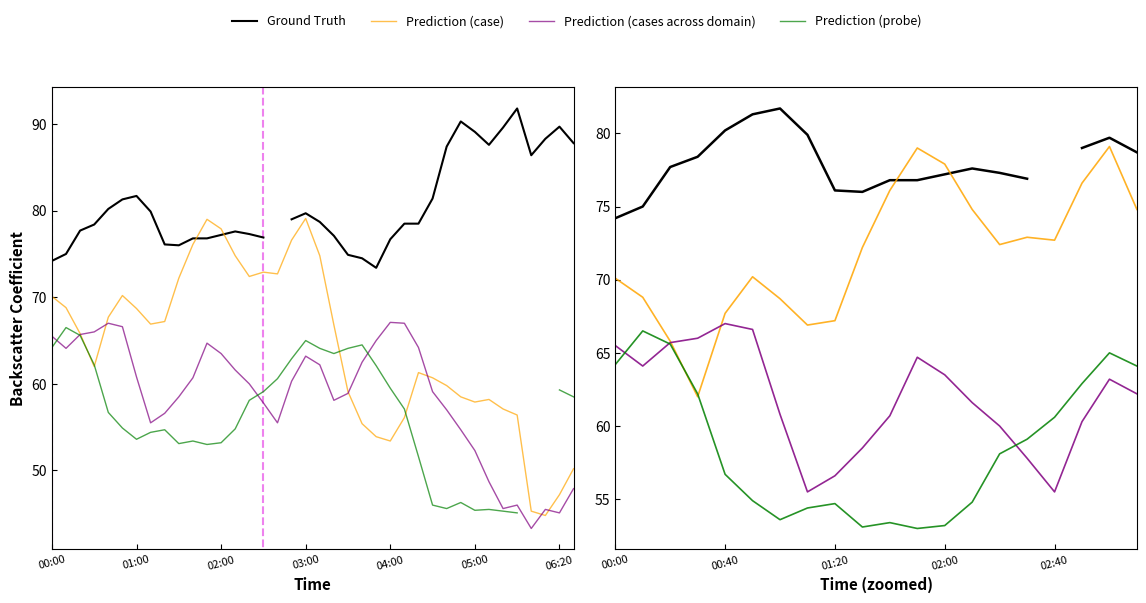

Is it true that Prediction (probe) equals 59.1 at 15?

True